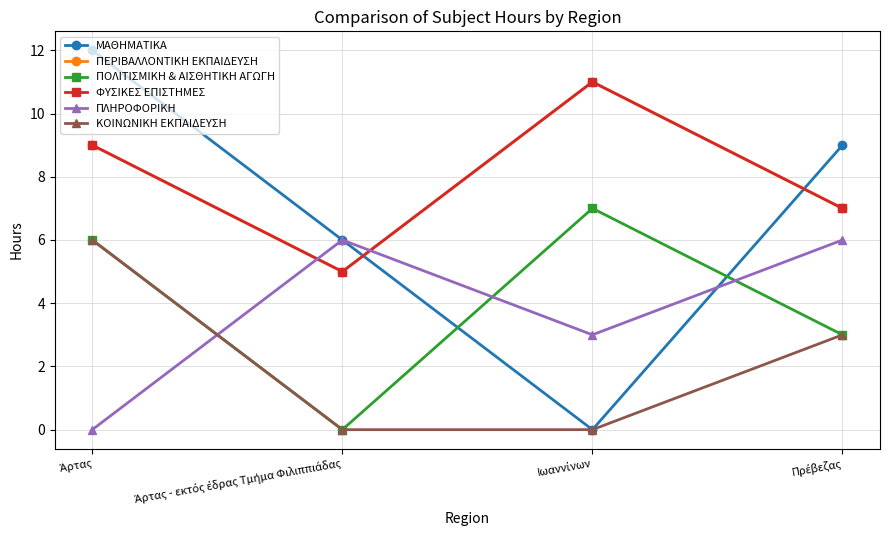

Does the chart have visible grid lines?

Yes